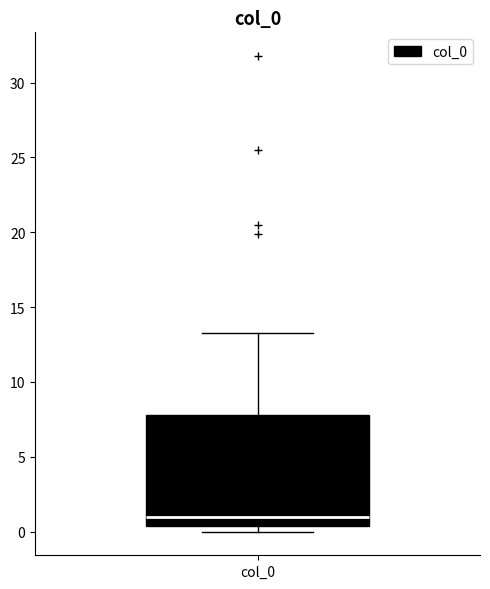

Read this box plot against the y-axis: the position of the median line, the range covered by the box, and the ends of both whiskers. The values are not printed on the chart, so give them approximately, as read against the axis.

median 1.0, box 0.5 to 8.0, whiskers 0.0 to 13.5